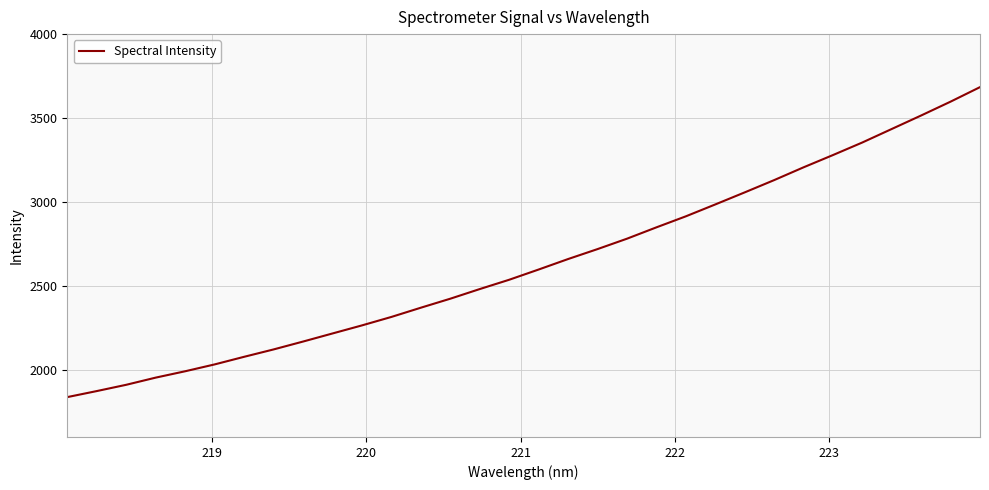

What is the maximum value shown in the chart?

3684.1